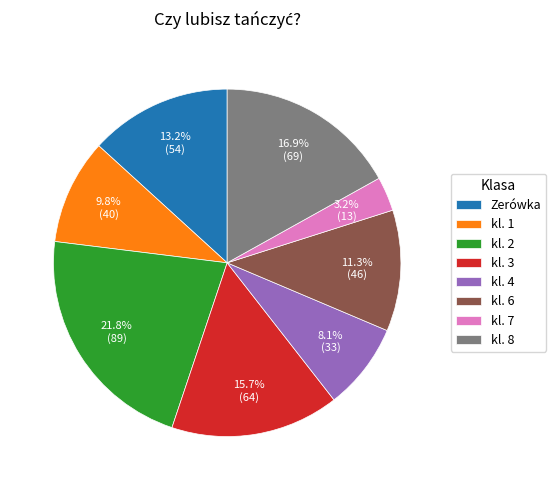

The kl. 2 slice represents 22% of the pie. True or false?

True